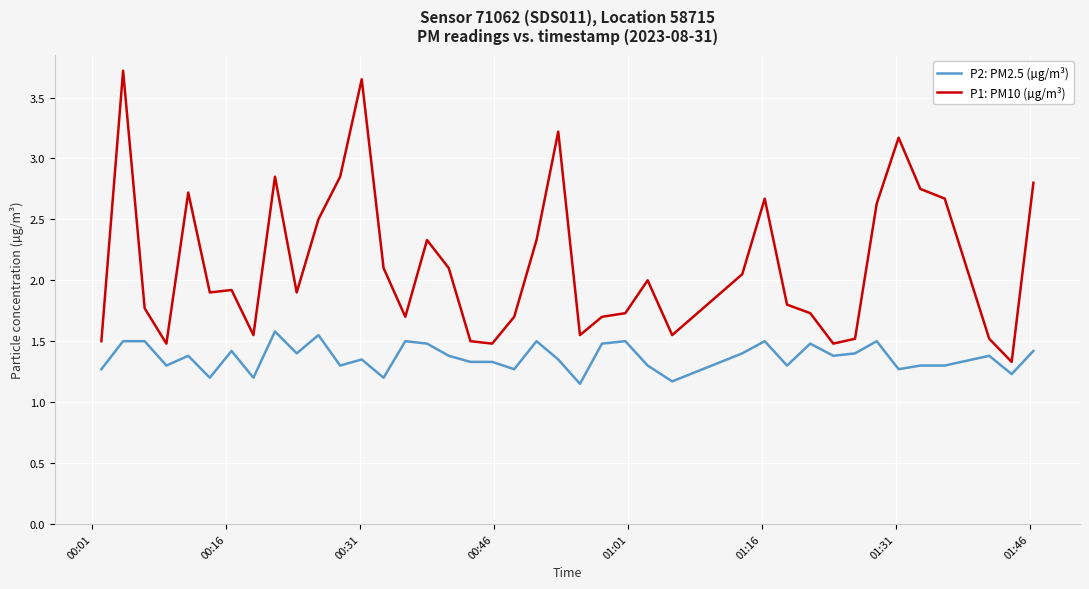

True or false: P2: PM2.5 (µg/m³) and P1: PM10 (µg/m³) intersect in this chart.

False